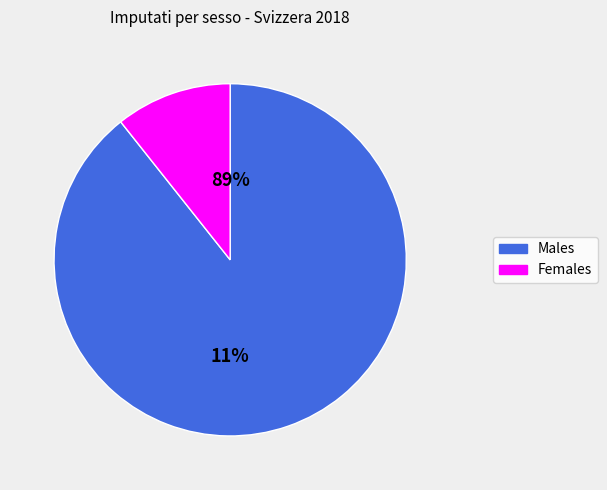

Rank the series by their maximum value, from lowest to highest.

Female, Male